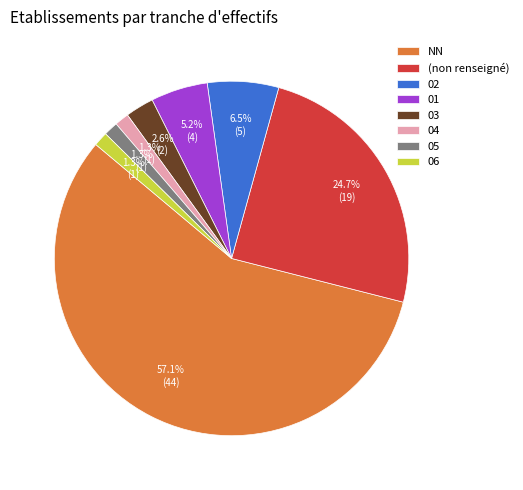

What is the largest slice in the pie chart?

NN